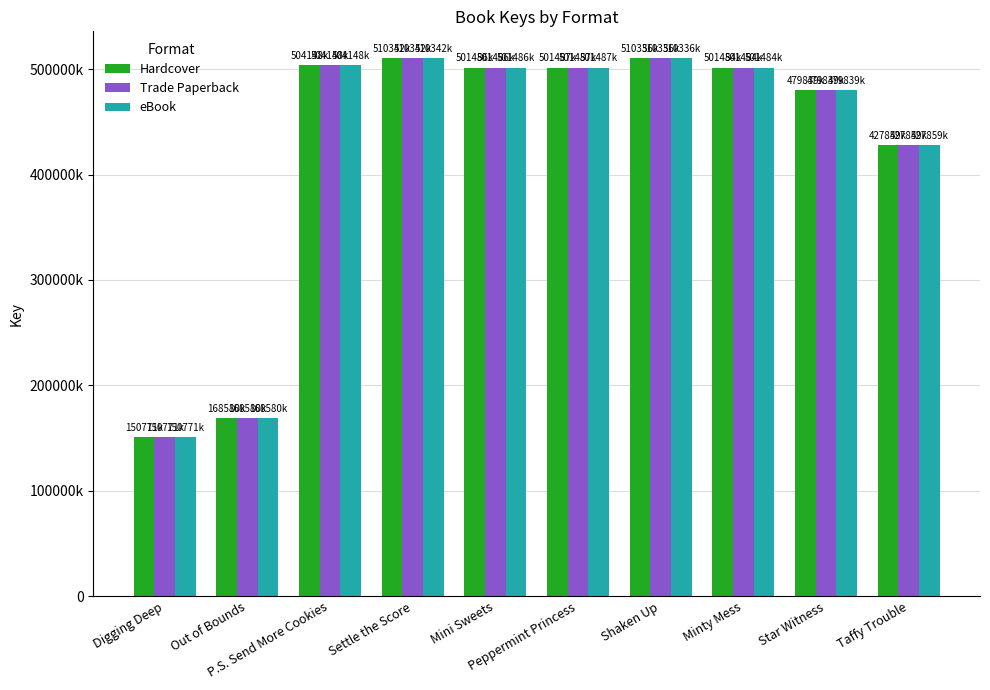

Does the chart contain any negative values?

No